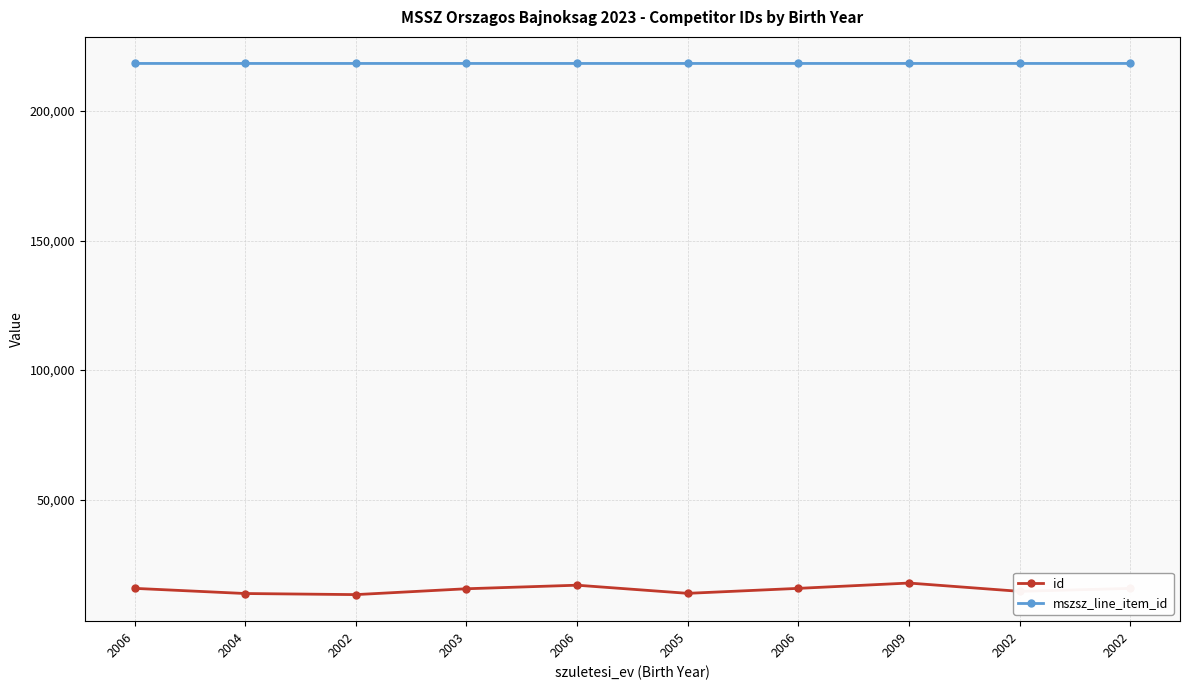

True or false: mszsz_line_item_id and id cross at least once.

False